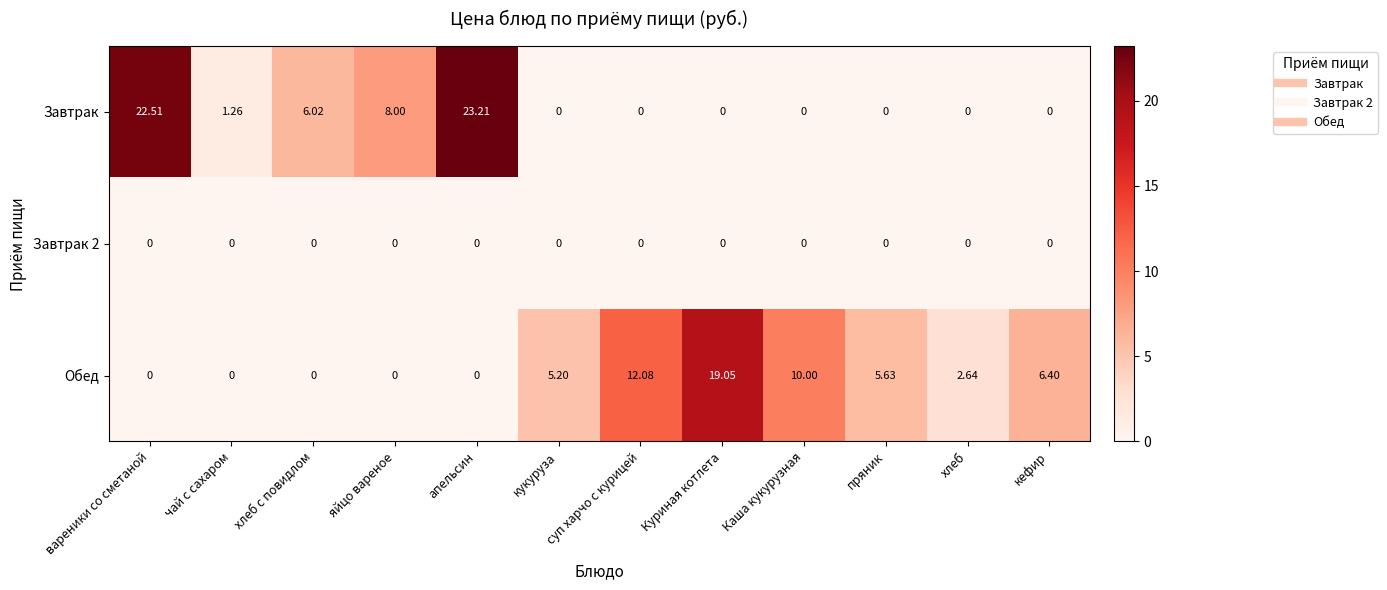

At which category is the sum across all series the highest?

апельсин